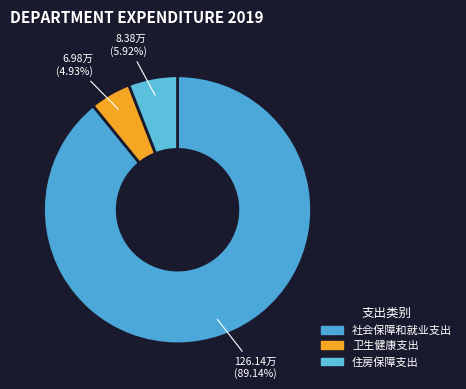

To the nearest percent, what portion does 社会保障和就业支出 represent?

89%